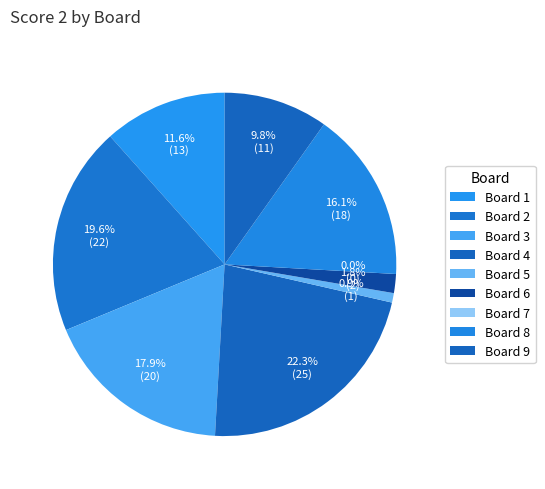

The Board 4 slice represents 22% of the pie. True or false?

True